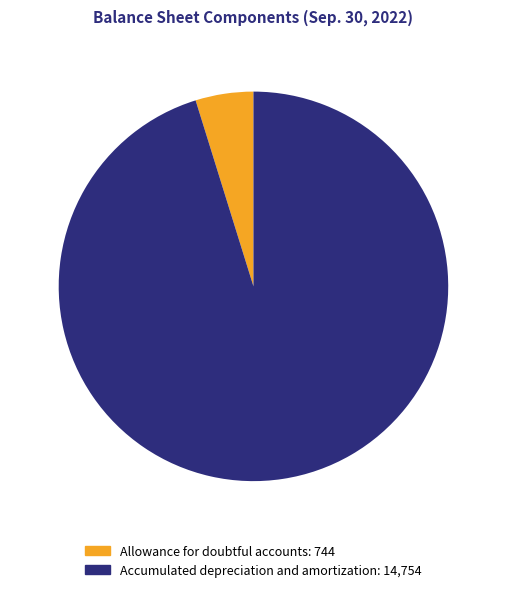

Do Accumulated depreciation and amortization and Allowance for doubtful accounts together represent more than half of the pie?

Yes